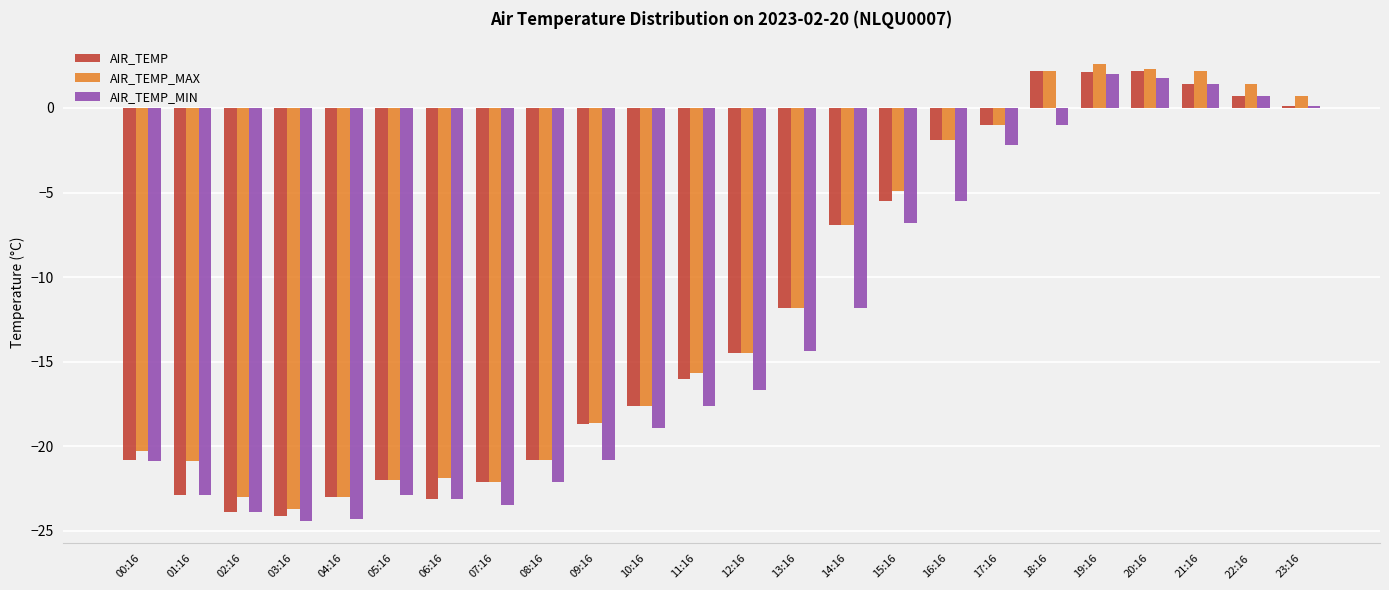

Between 02:16 and 19:16, which series saw the biggest shift?

AIR_TEMP